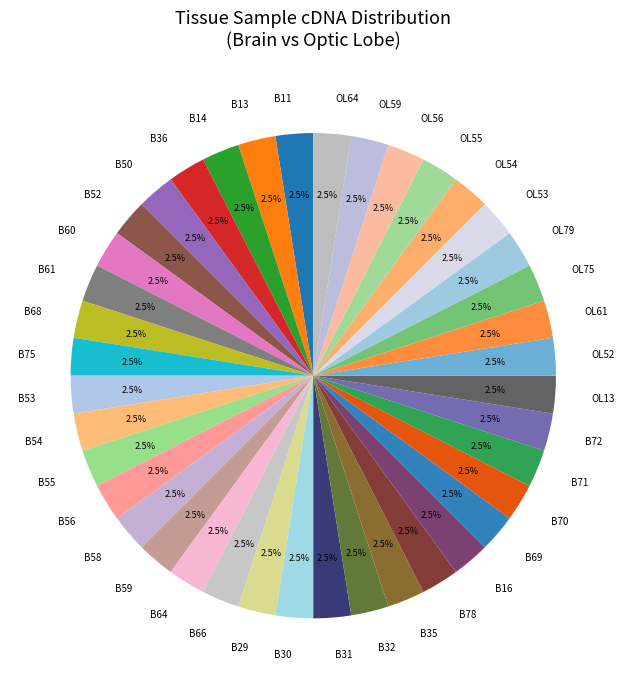

What is the ratio of the value at B78 to the value at B72?

1.0